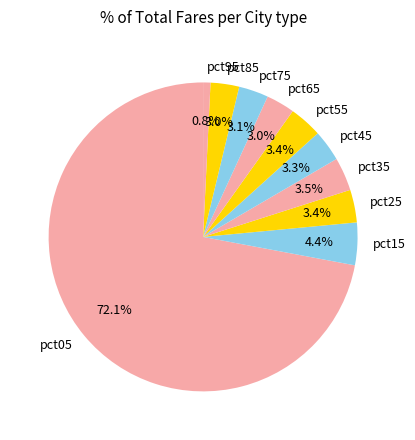

Between pct15 and pct85, which is larger?

pct15